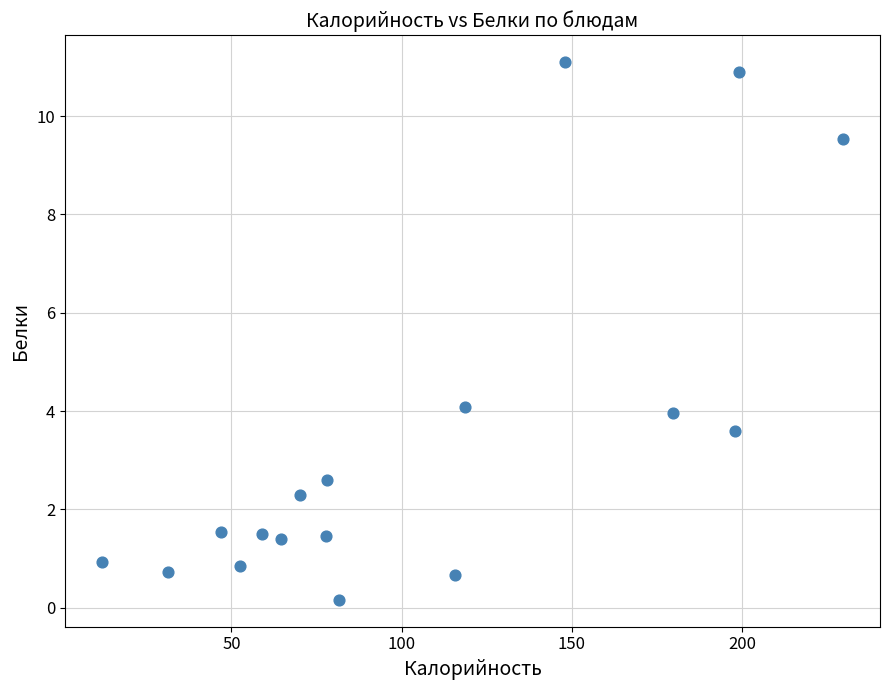

What is the range of Y values (max minus min)?

10.9